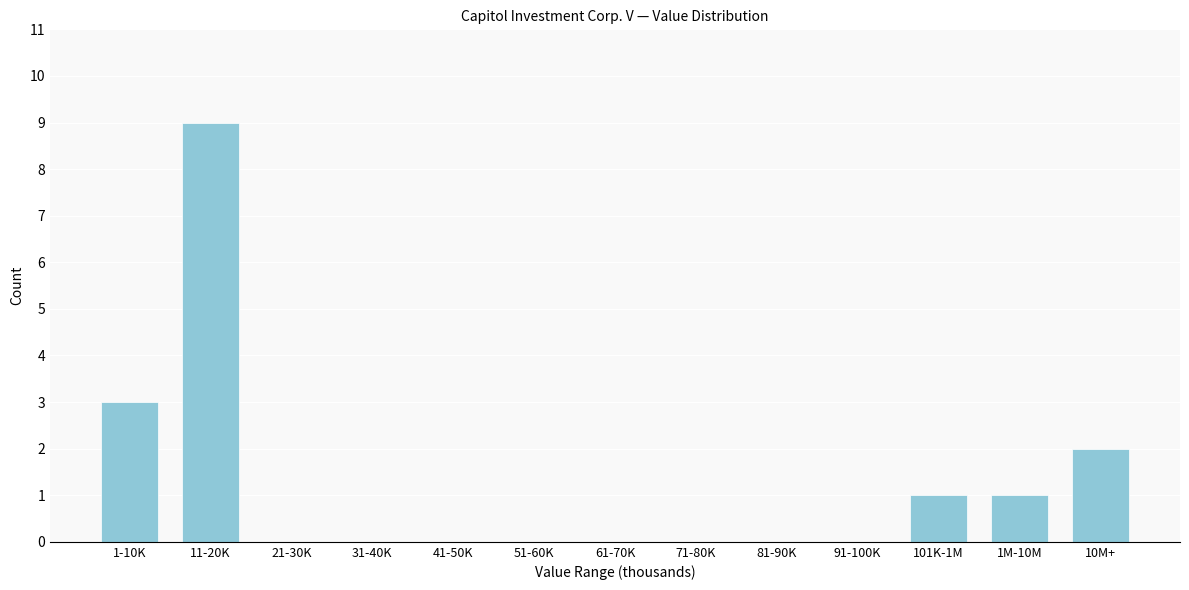

Reading left to right, what are all the values shown in this chart?

1-10K=3	11-20K=9	21-30K=0	31-40K=0	41-50K=0	51-60K=0	61-70K=0	71-80K=0	81-90K=0	91-100K=0	101K-1M=1	1M-10M=1	10M+=2